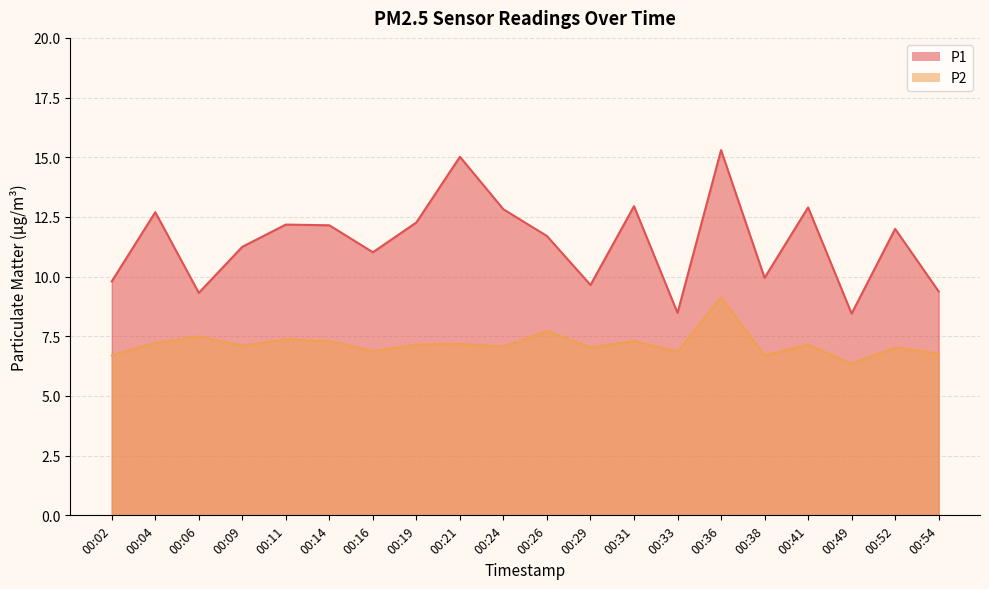

What is the maximum value for P2?

9.1